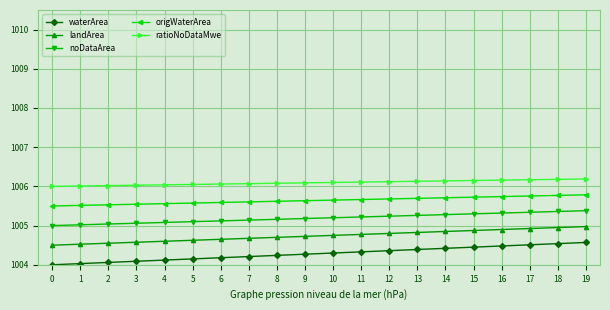

What are all the series names shown in the legend?

waterArea, landArea, noDataArea, origWaterArea, ratioNoDataMwe